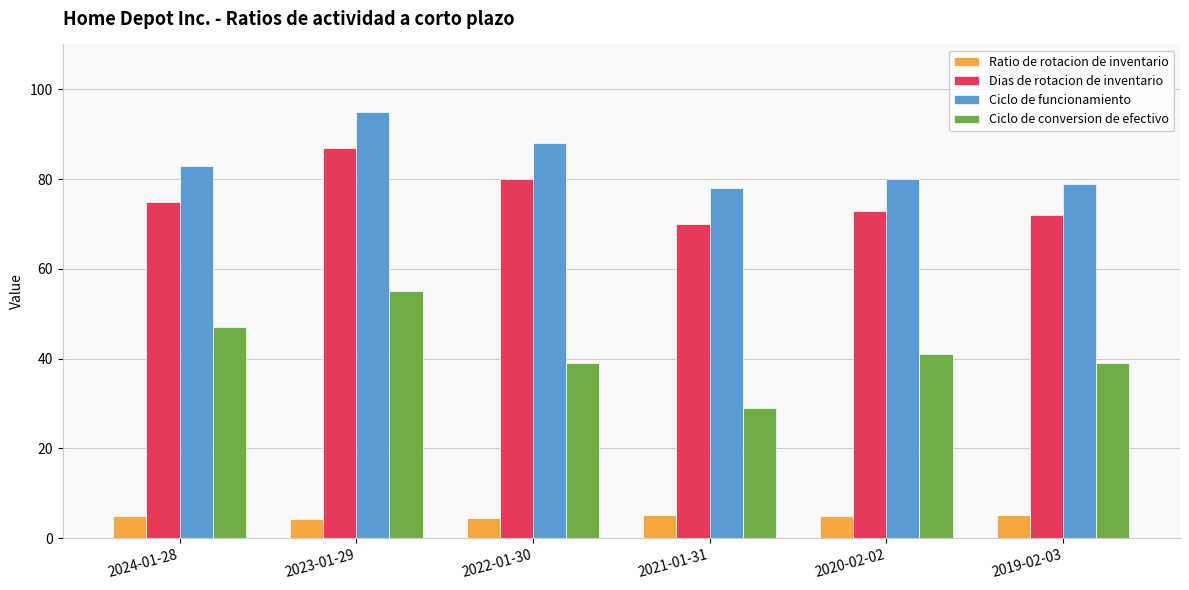

Which series has the widest spread of values?

Ciclo de conversion de efectivo